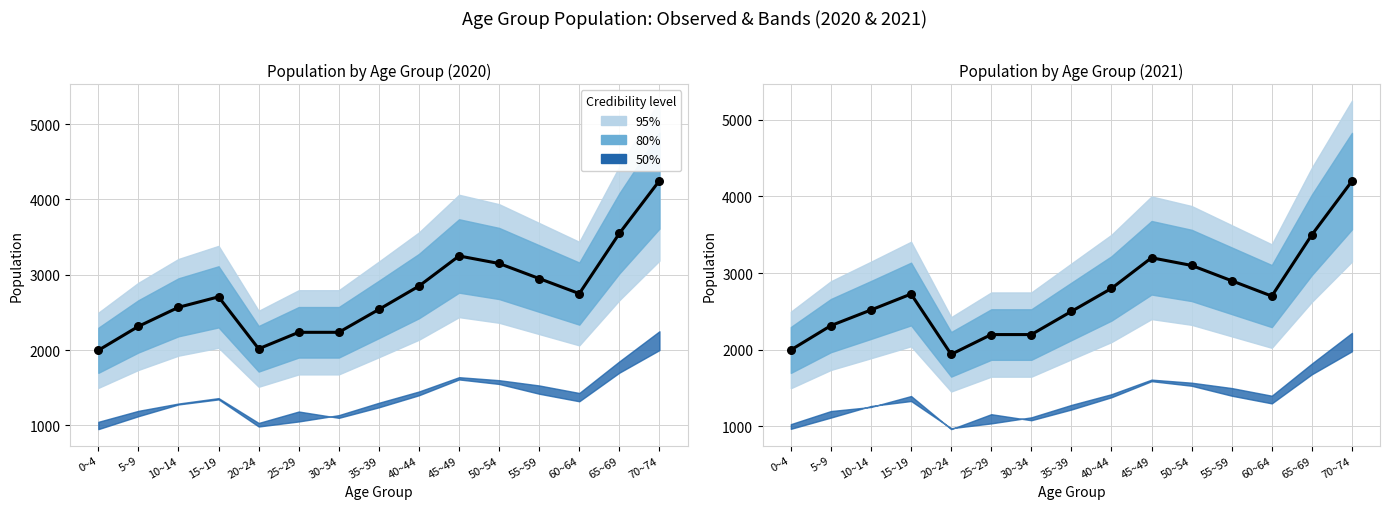

What is the change in value from 20~24 to 70~74?

+2260